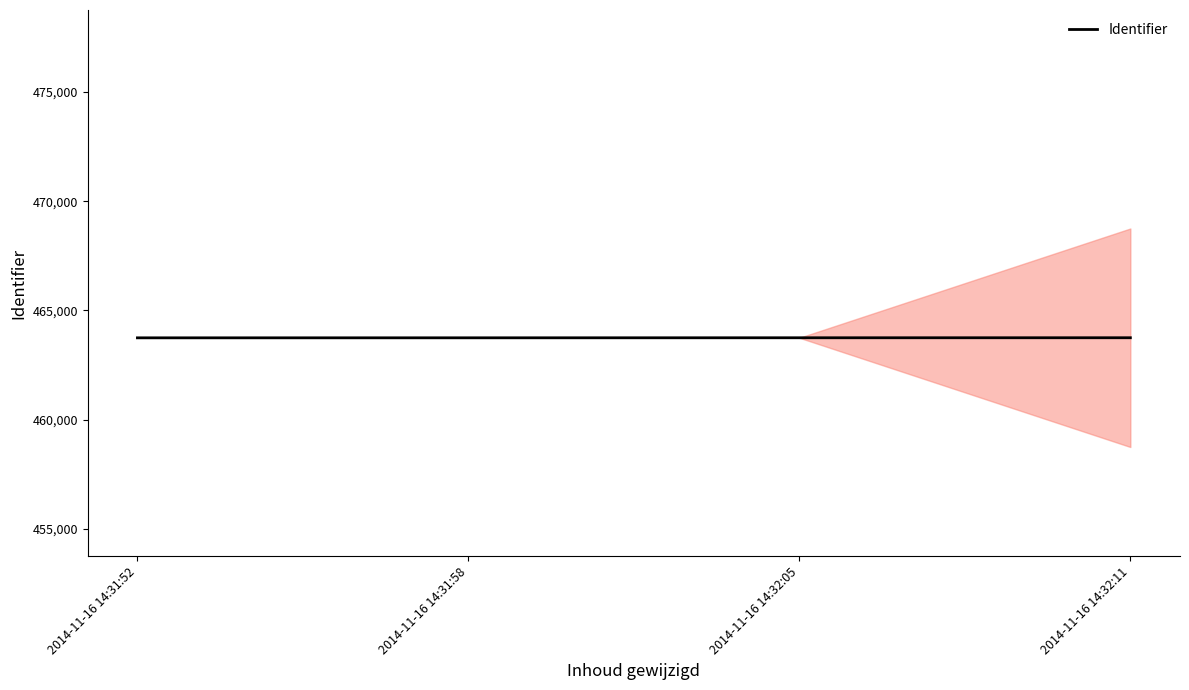

Does the chart display data point markers on the line(s)?

No